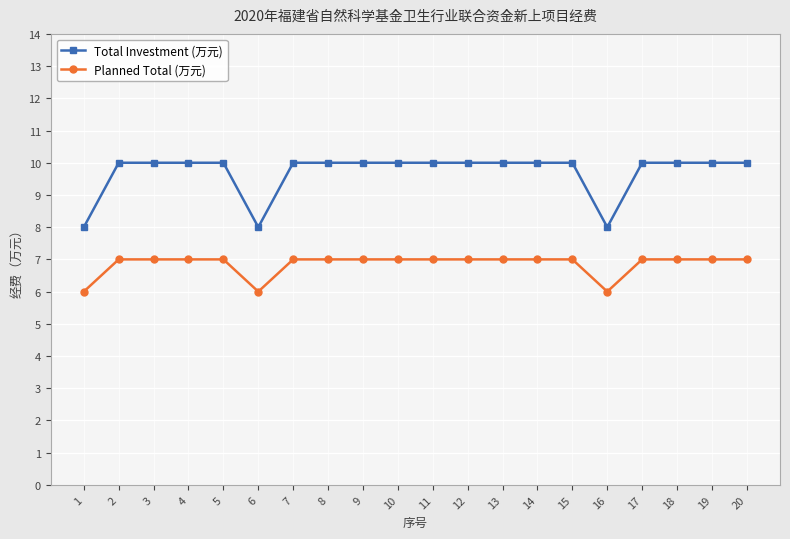

What is the value of the Total Investment (万元) point at the 19th from the left?

10